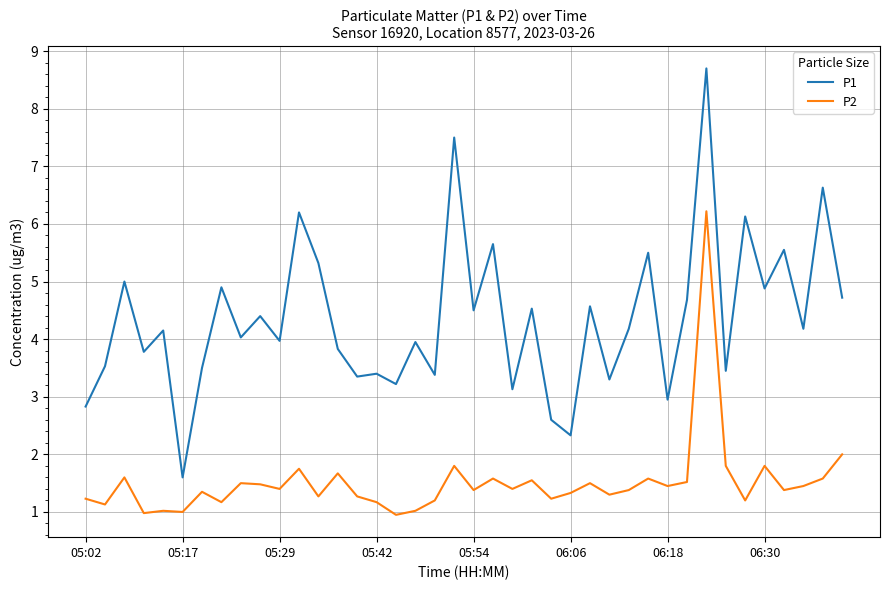

True or false: P2 and P1 intersect in this chart.

False